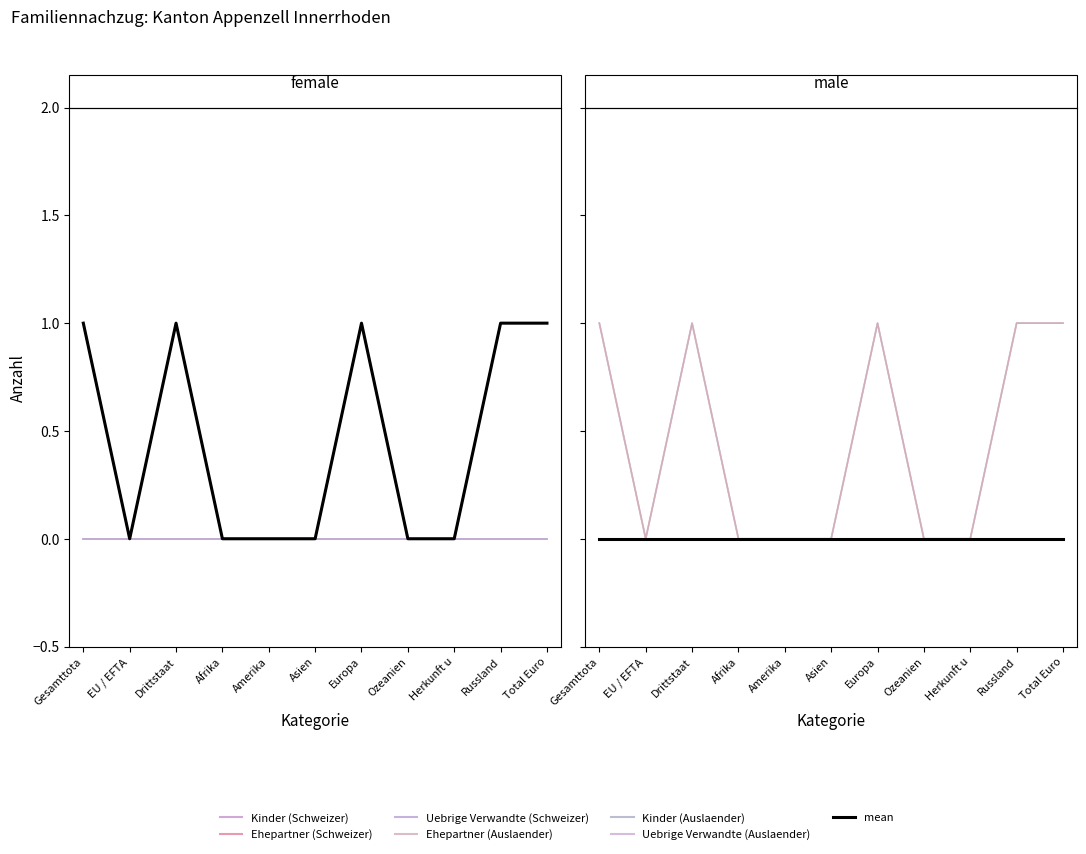

What is the greatest value displayed?

1